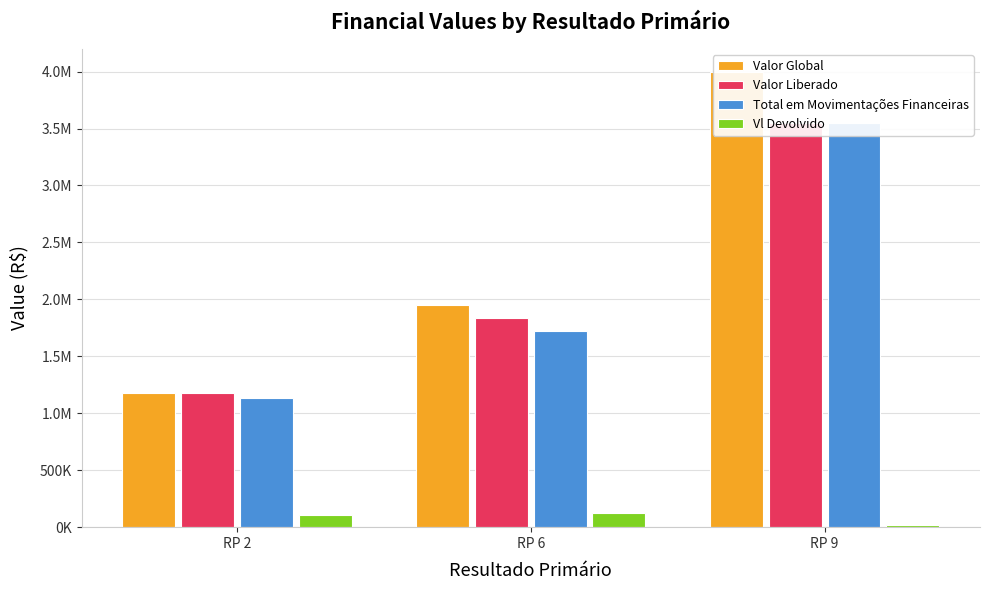

Read the Valor Liberado value at RP 9.

3550034.0